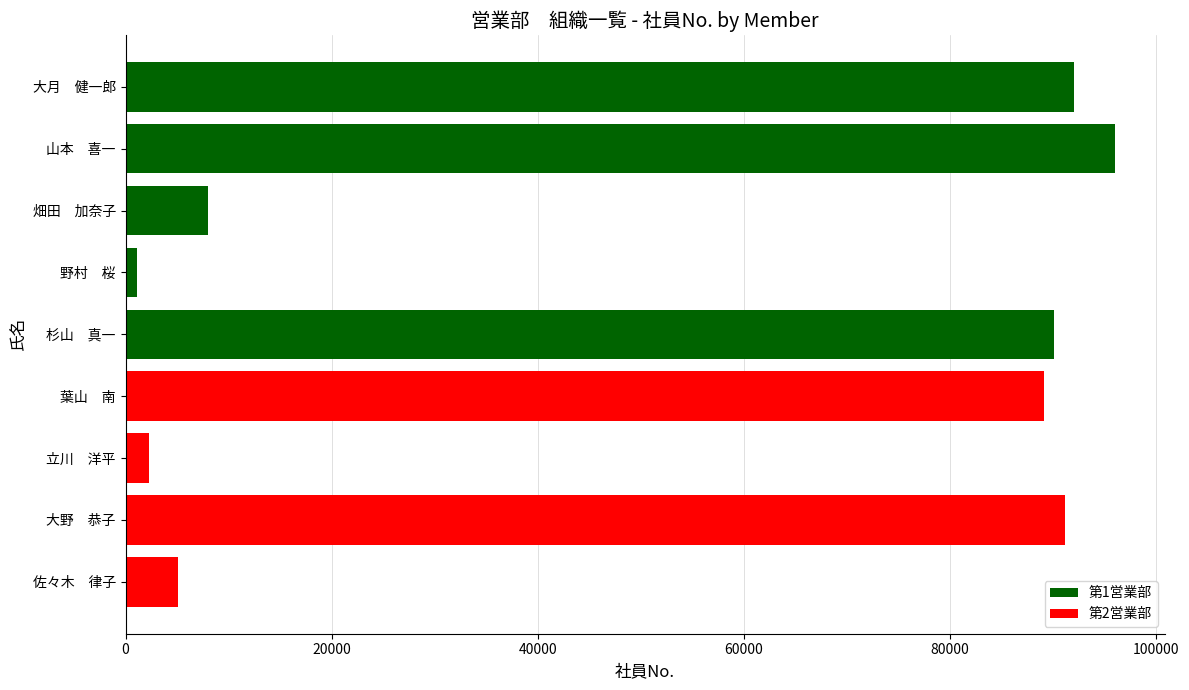

Where is the data nearest to the value 48595?

畑田　加奈子